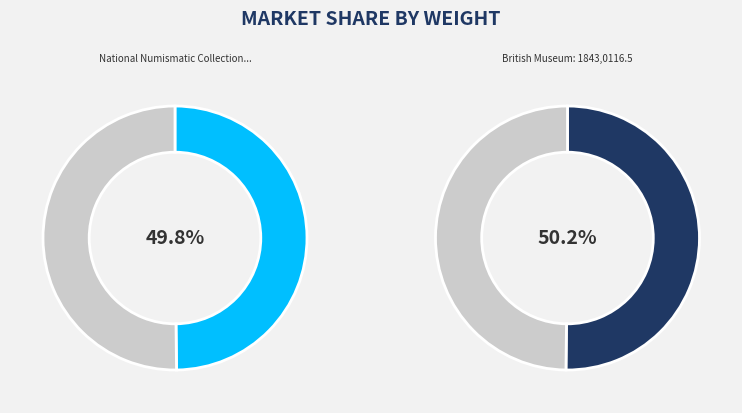

How many slices are in this pie chart?

2